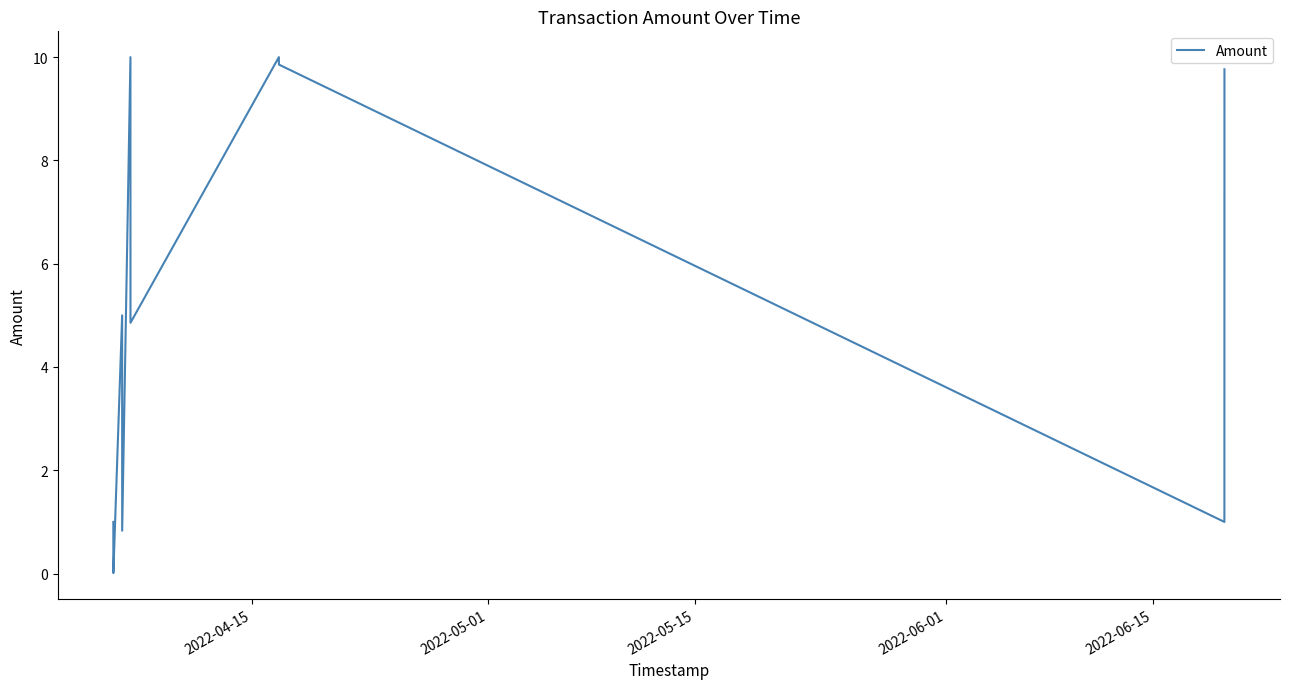

What is the average value?

5.2